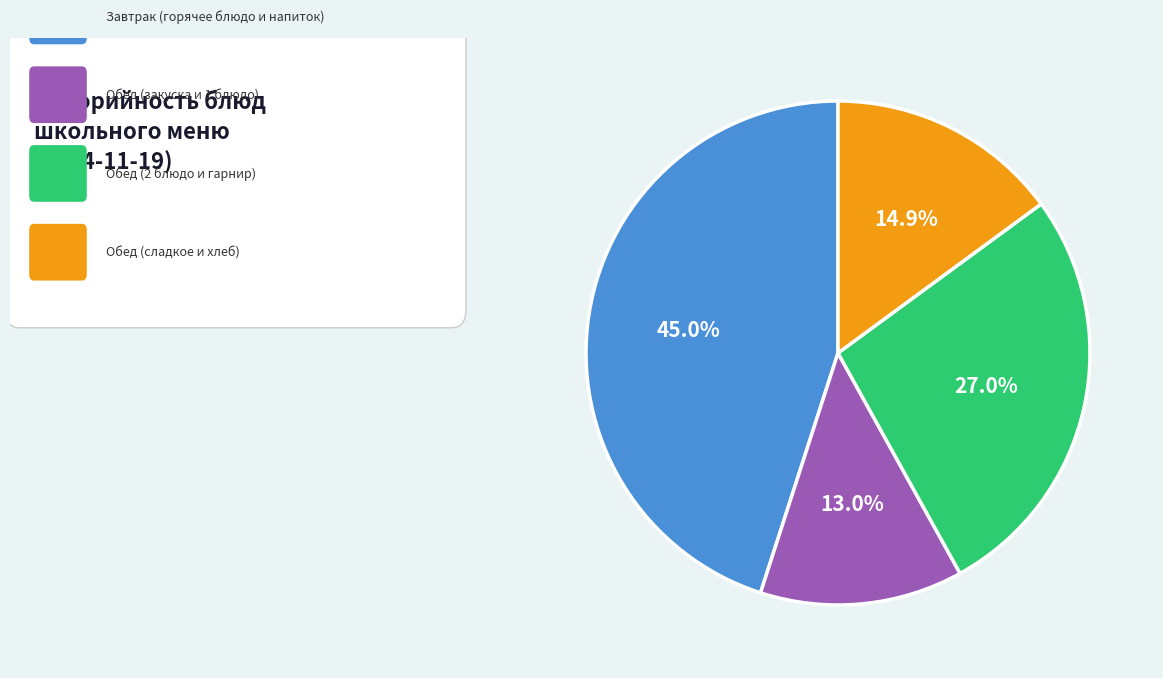

Does any single category account for the majority?

No